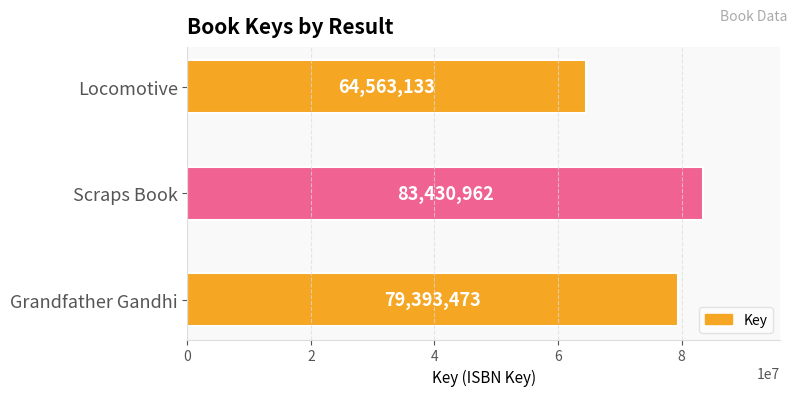

Reading bottom to top, extract all data points from this chart.

Grandfather Gandhi=79393473	Scraps Book=83430962	Locomotive=64563133